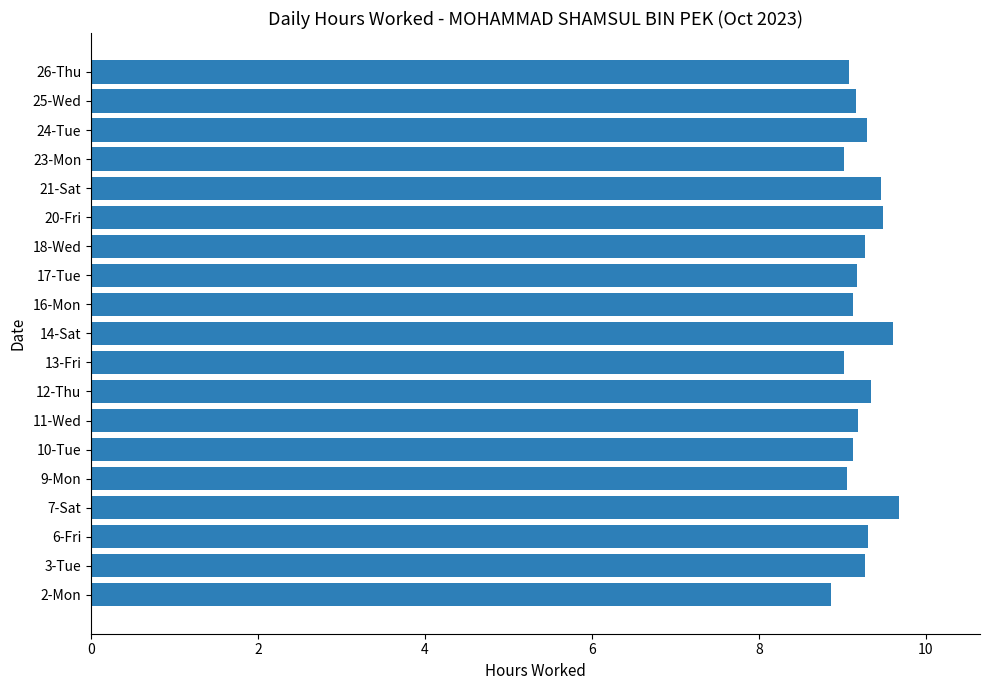

Approximately how many times larger is the value at 3-Tue compared to 14-Sat?

1.0